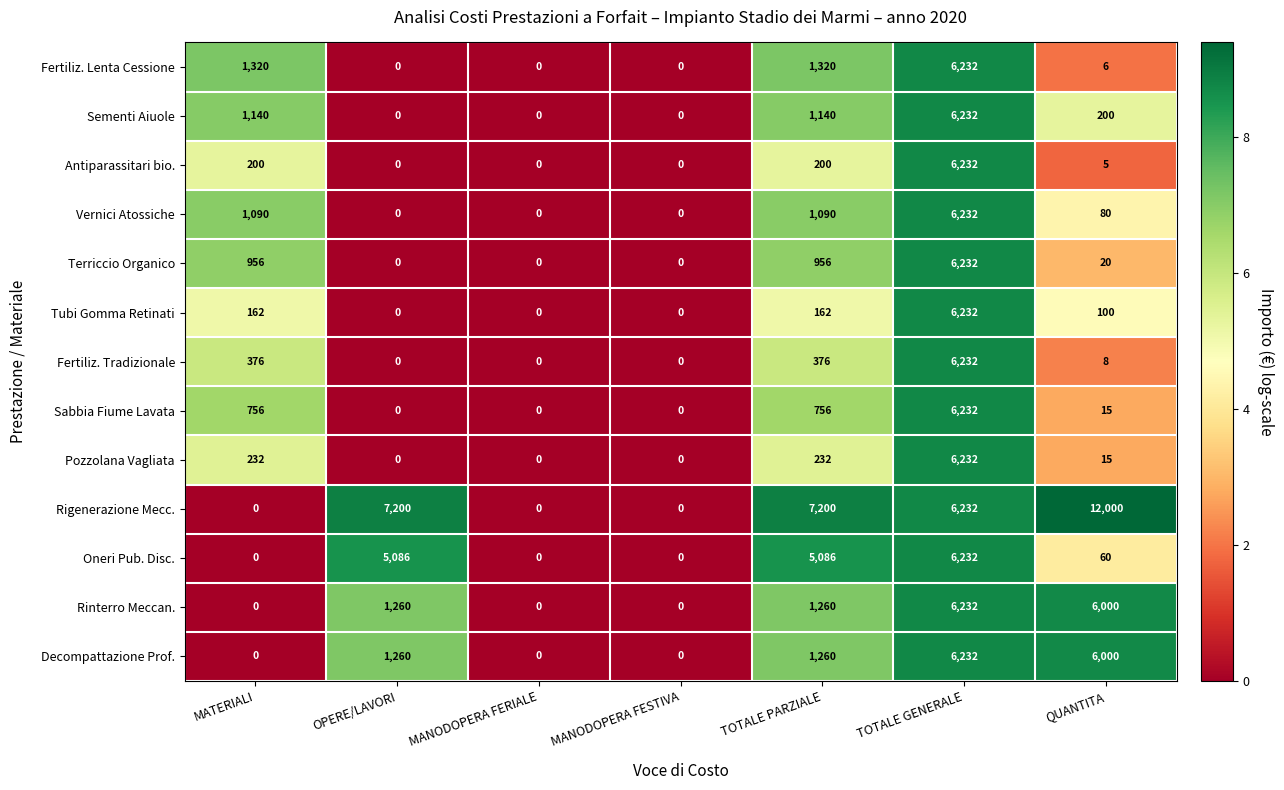

Which series has the widest spread of values?

Rigenerazione Mecc.